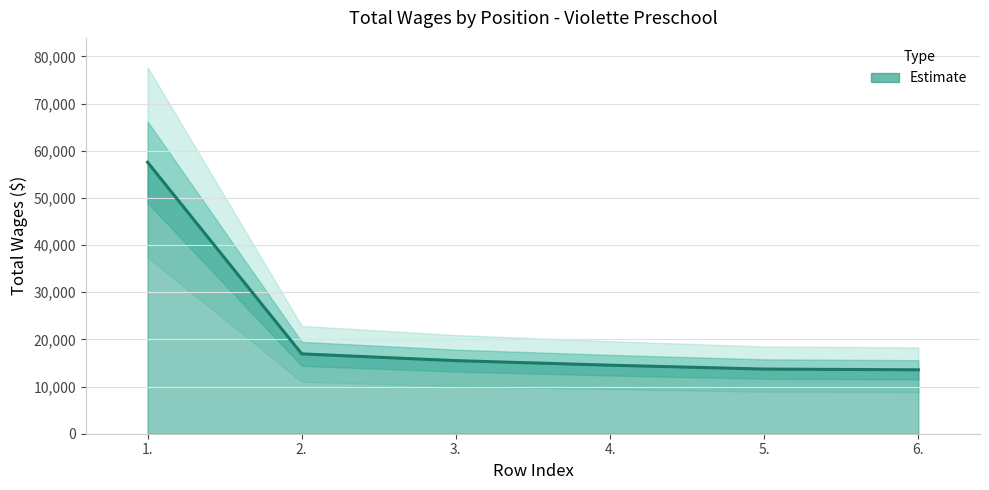

List the labels in order of value, largest first.

1., 2., 3., 4., 5., 6.